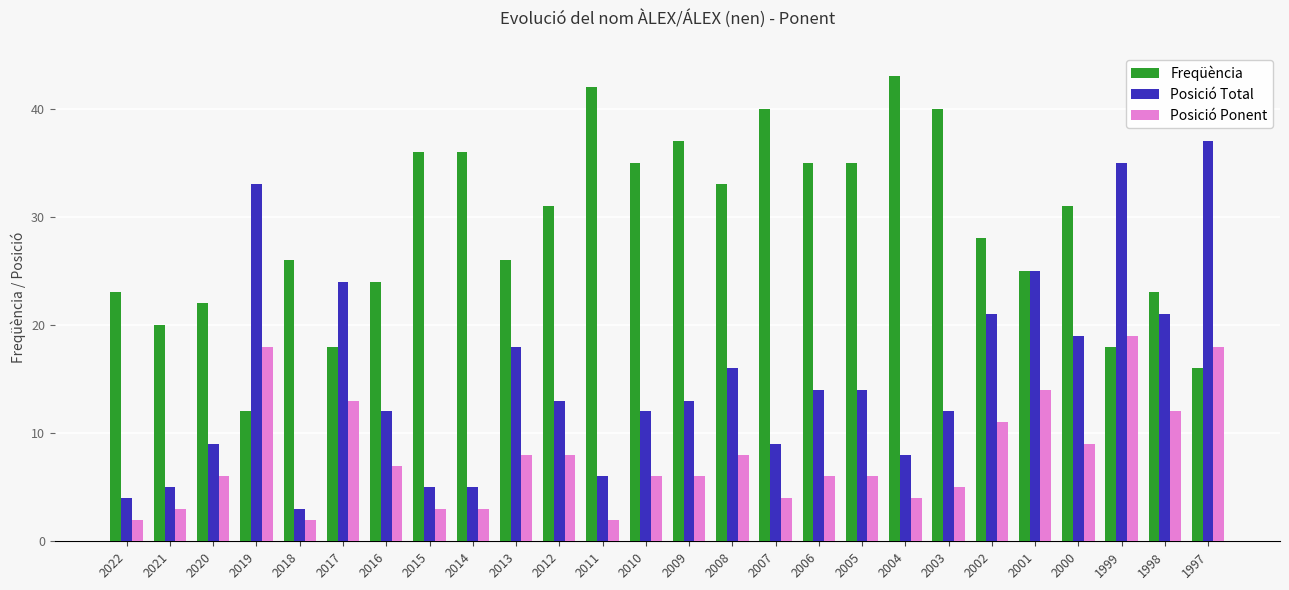

At 2008, list the series in order from largest to smallest.

Freqüència, Posició Total, Posició Ponent